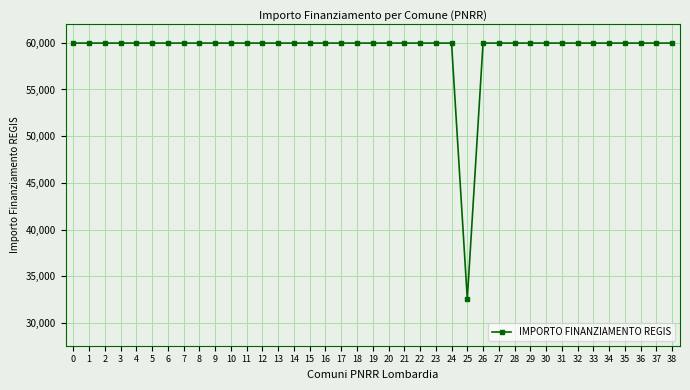

Reading left to right, list all the values displayed in this chart.

0=59966	1=59966	2=59966	3=59966	4=59966	5=59966	6=59966	7=59966	8=59966	9=59966	10=59966	11=59966	12=59966	13=59966	14=59966	15=59966	16=59966	17=59966	18=59966	19=59966	20=59966	21=59966	22=59966	23=59966	24=59966	25=32589	26=59966	27=59966	28=59966	29=59966	30=59966	31=59966	32=59966	33=59966	34=59966	35=59966	36=59966	37=59966	38=59966